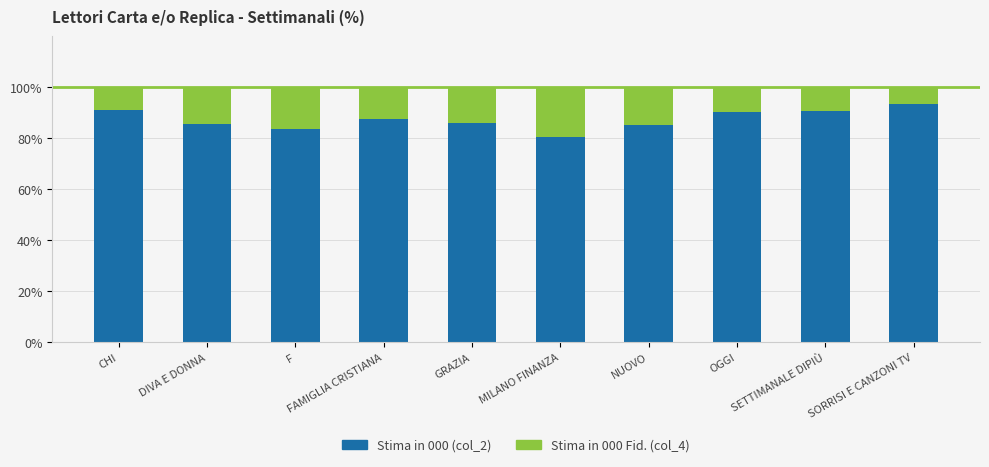

The Stima in 000 (col_2) series shows 85.3 at NUOVO. True or false?

True